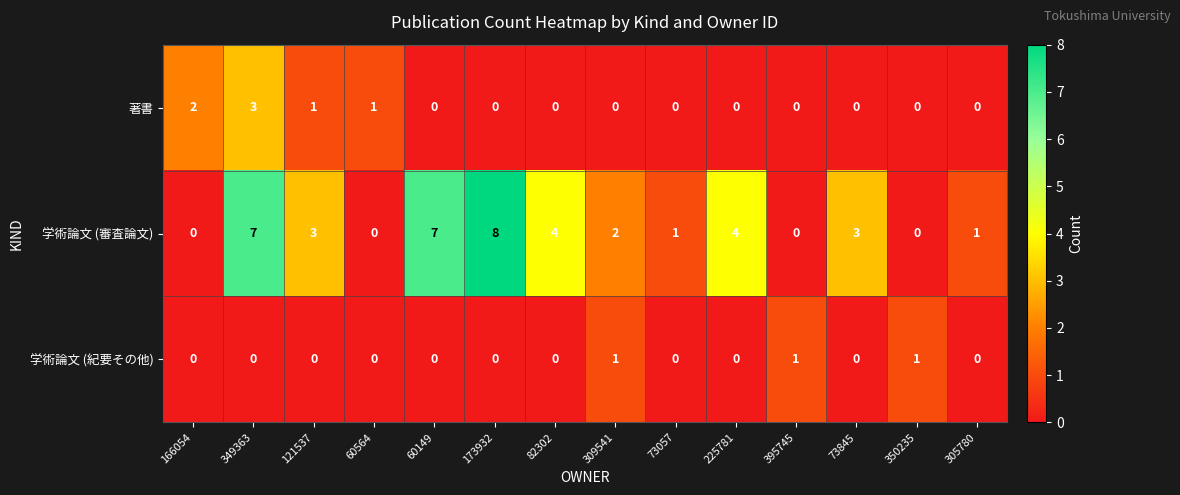

What is the maximum value shown in the chart?

8